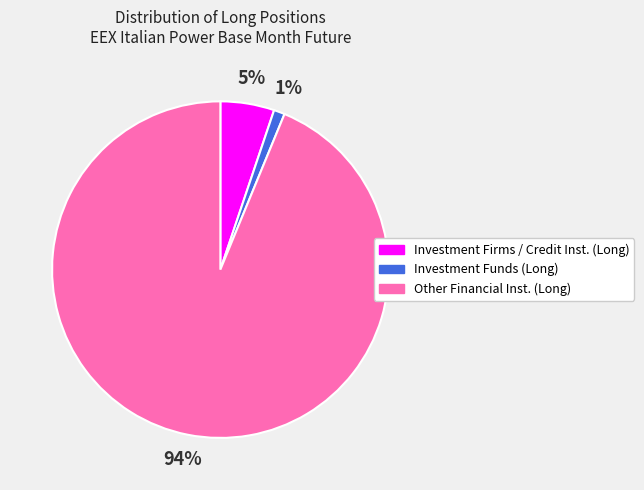

Does any single category account for the majority?

Yes